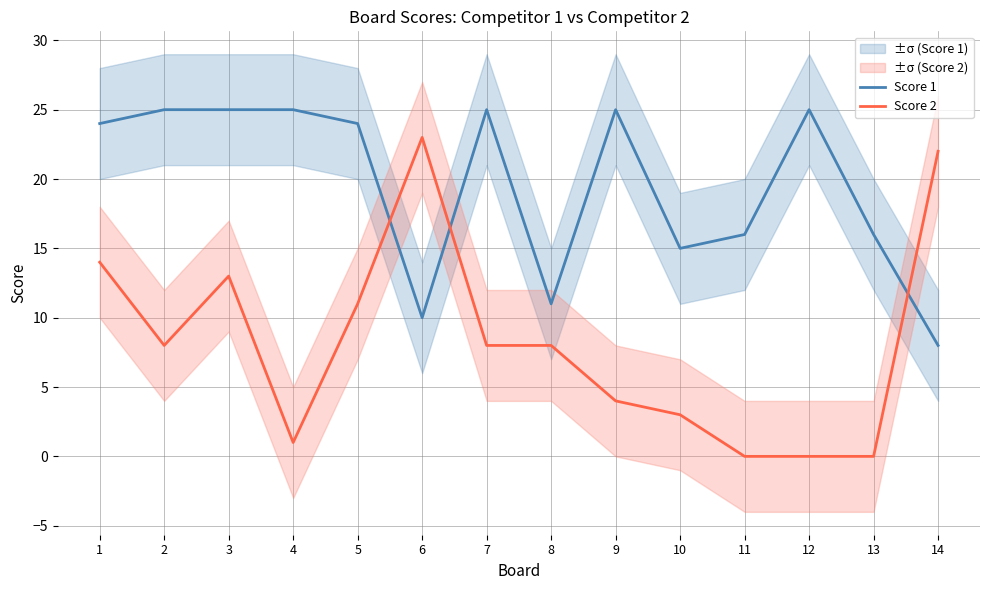

True or false: Score 1 has a value of 25 at 9.

True